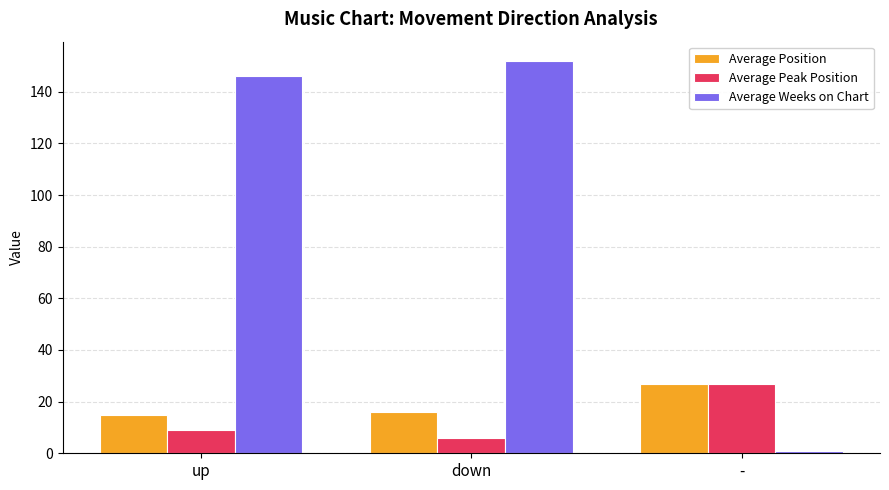

What position from the right is down?

2